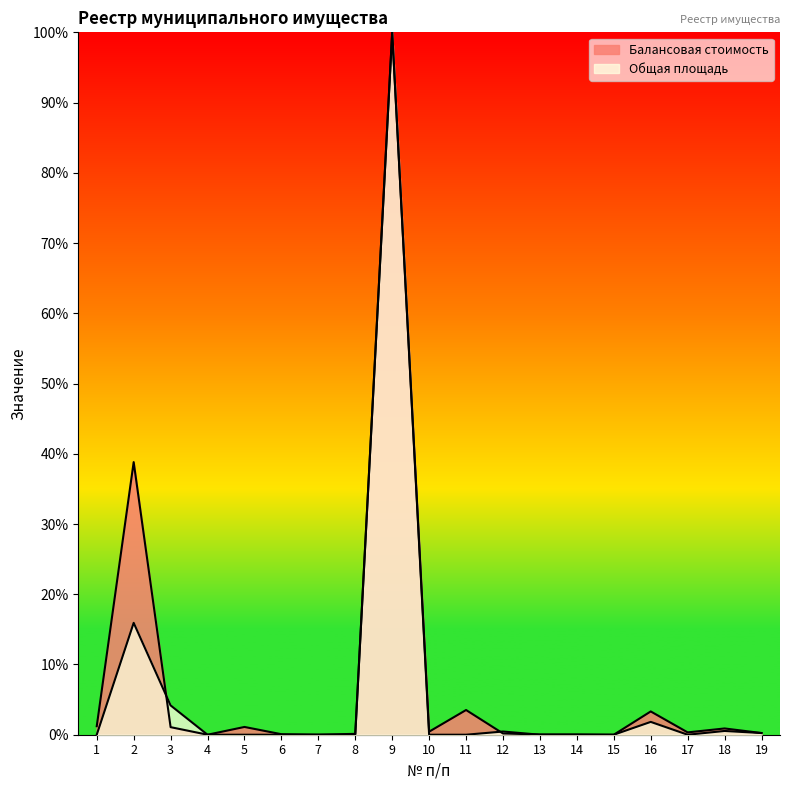

How many interior local peaks does the Балансовая стоимость series have?

7